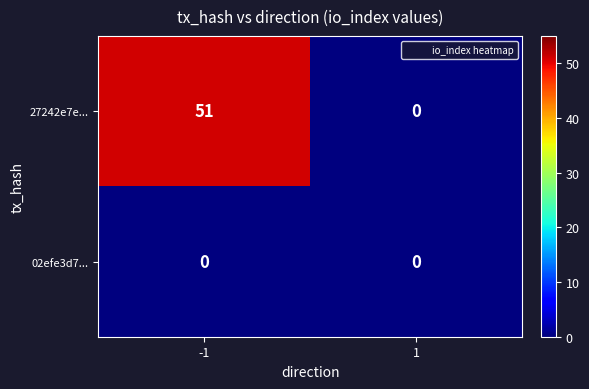

Reading left to right, what are all the values shown in this chart?

27242e7e...: 51	0
02efe3d7...: 0	0